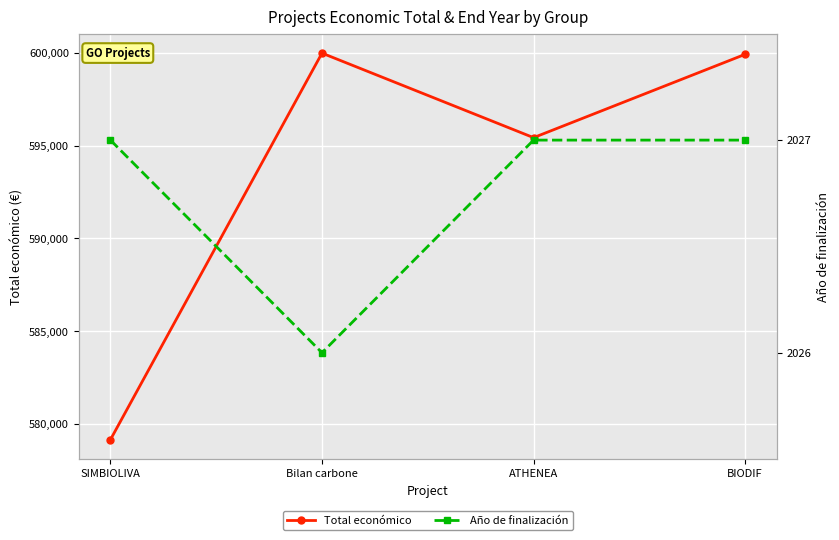

What is the value of the Año de finalización point at the 4th from the left?

2027